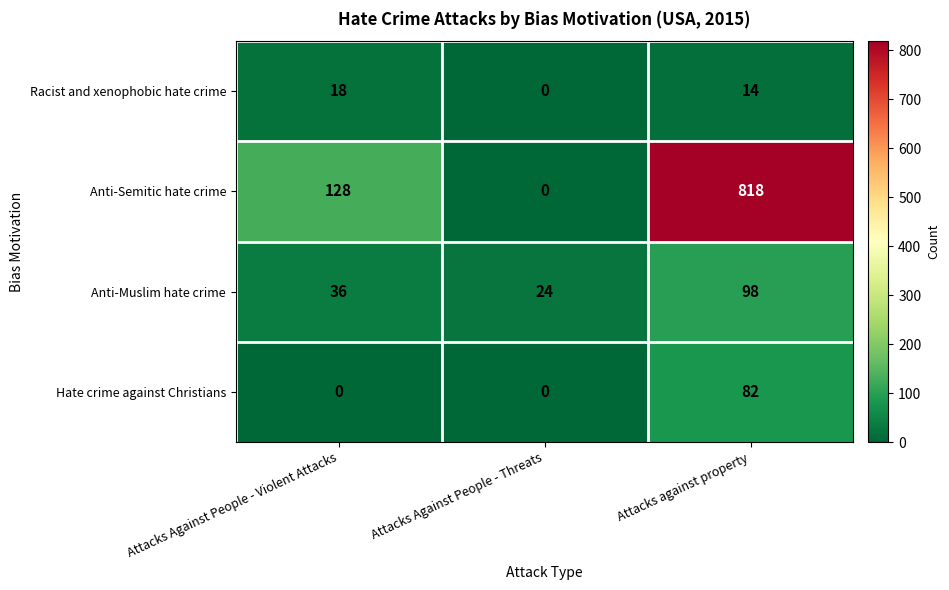

Which series has the largest total across all categories?

Anti-Semitic hate crime